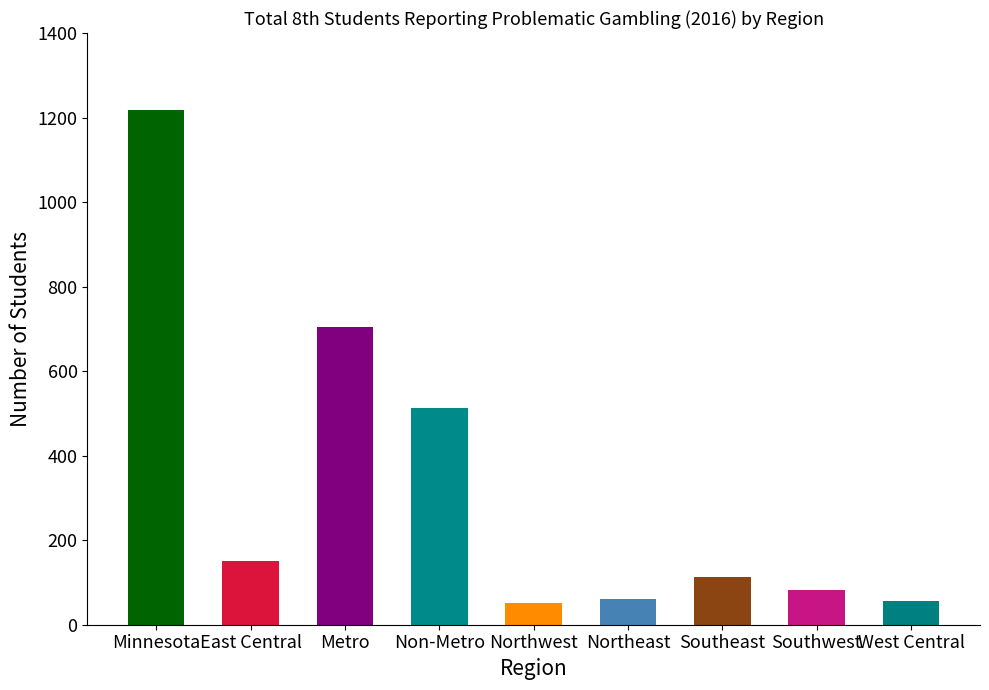

What is the ratio of the value at Northwest to the value at Southeast?

0.5